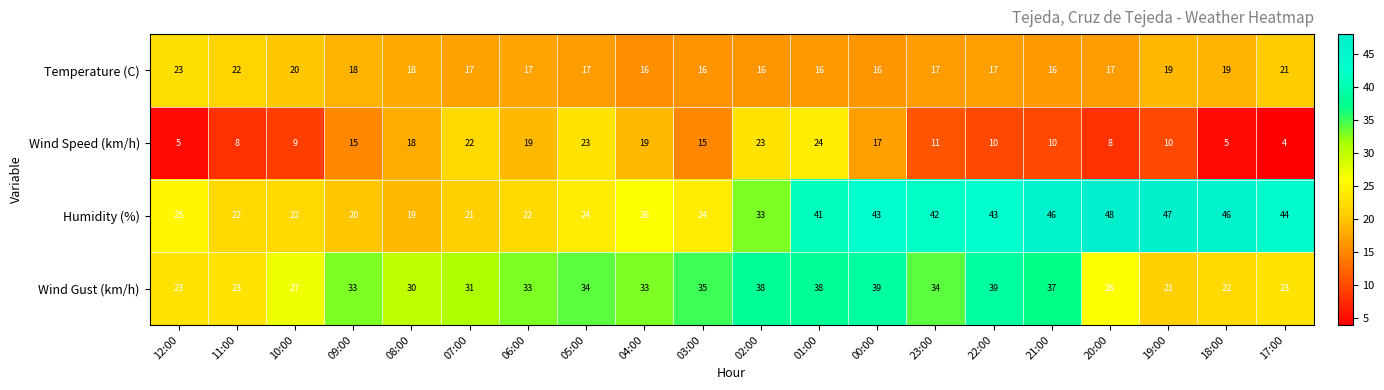

Which series has the largest total across all categories?

Humidity (%)